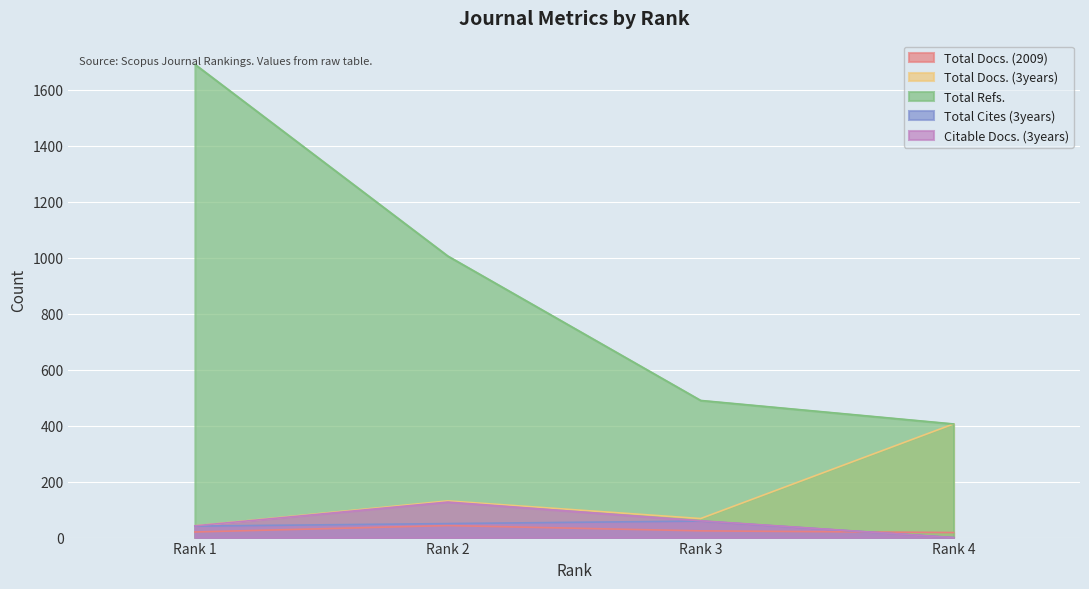

True or false: Total Docs. (3years) and Total Cites (3years) intersect in this chart.

False